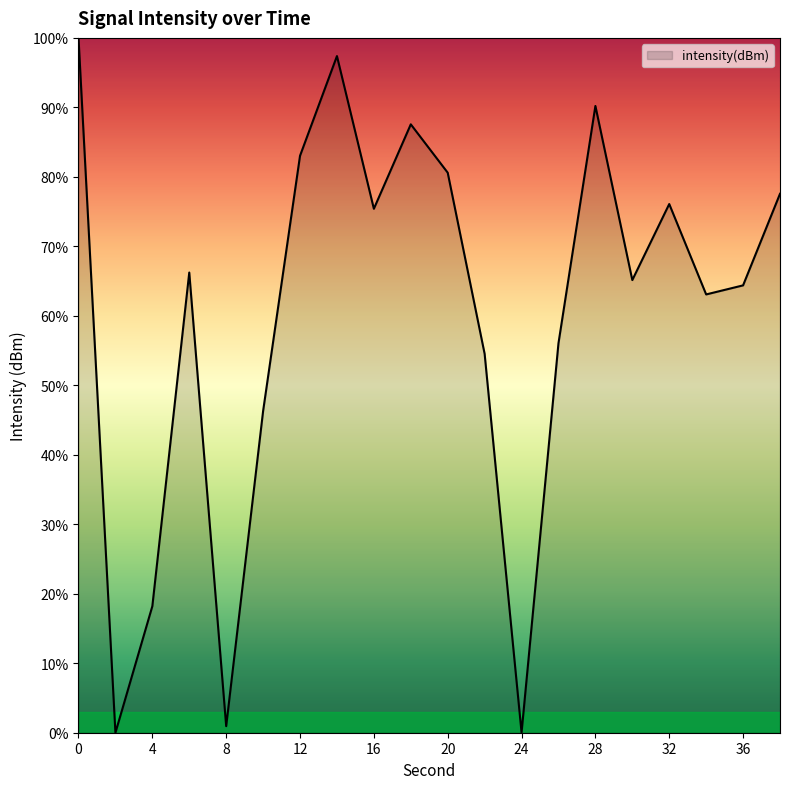

Count the number of data series in this chart.

1